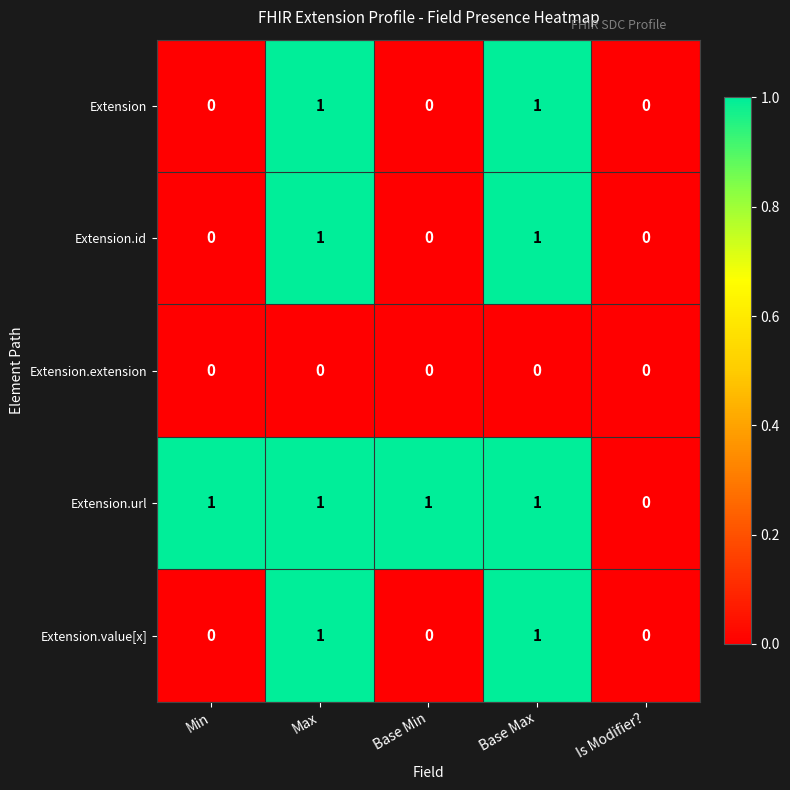

What is the total value across all series at Base Max?

4